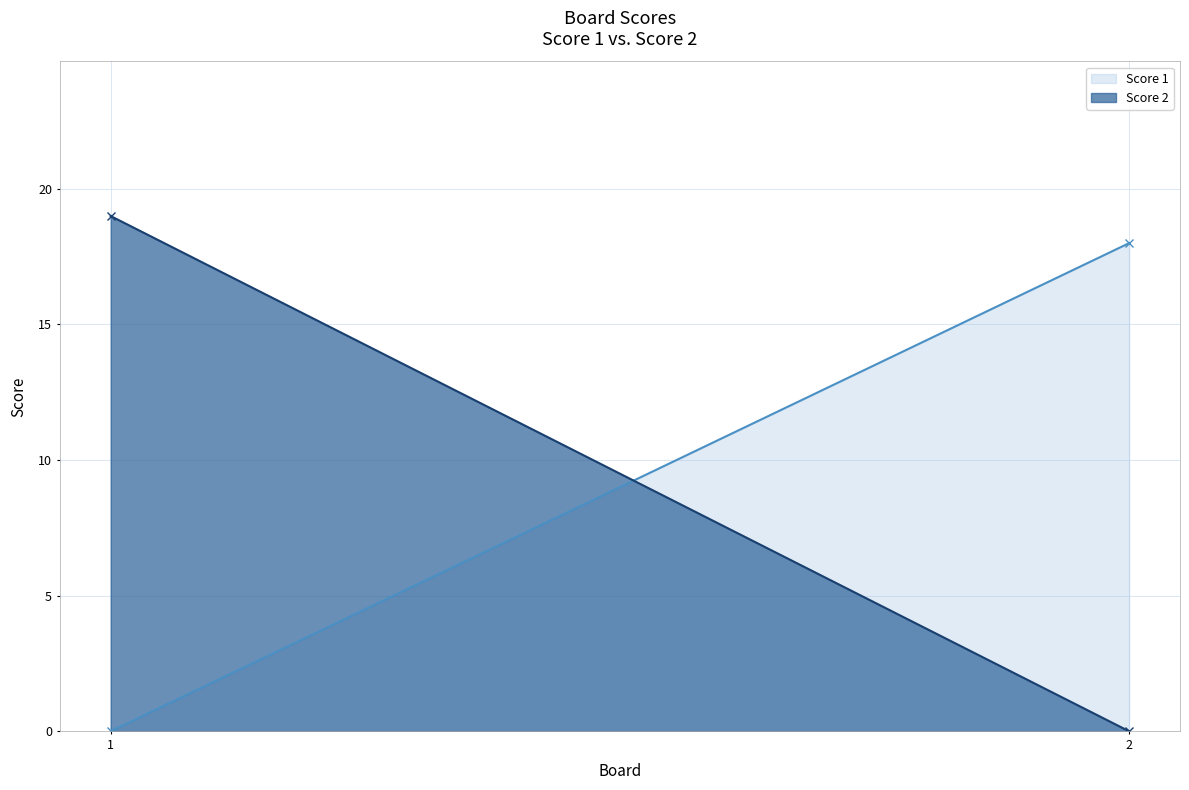

At which label is Score 2 closest to 9?

2